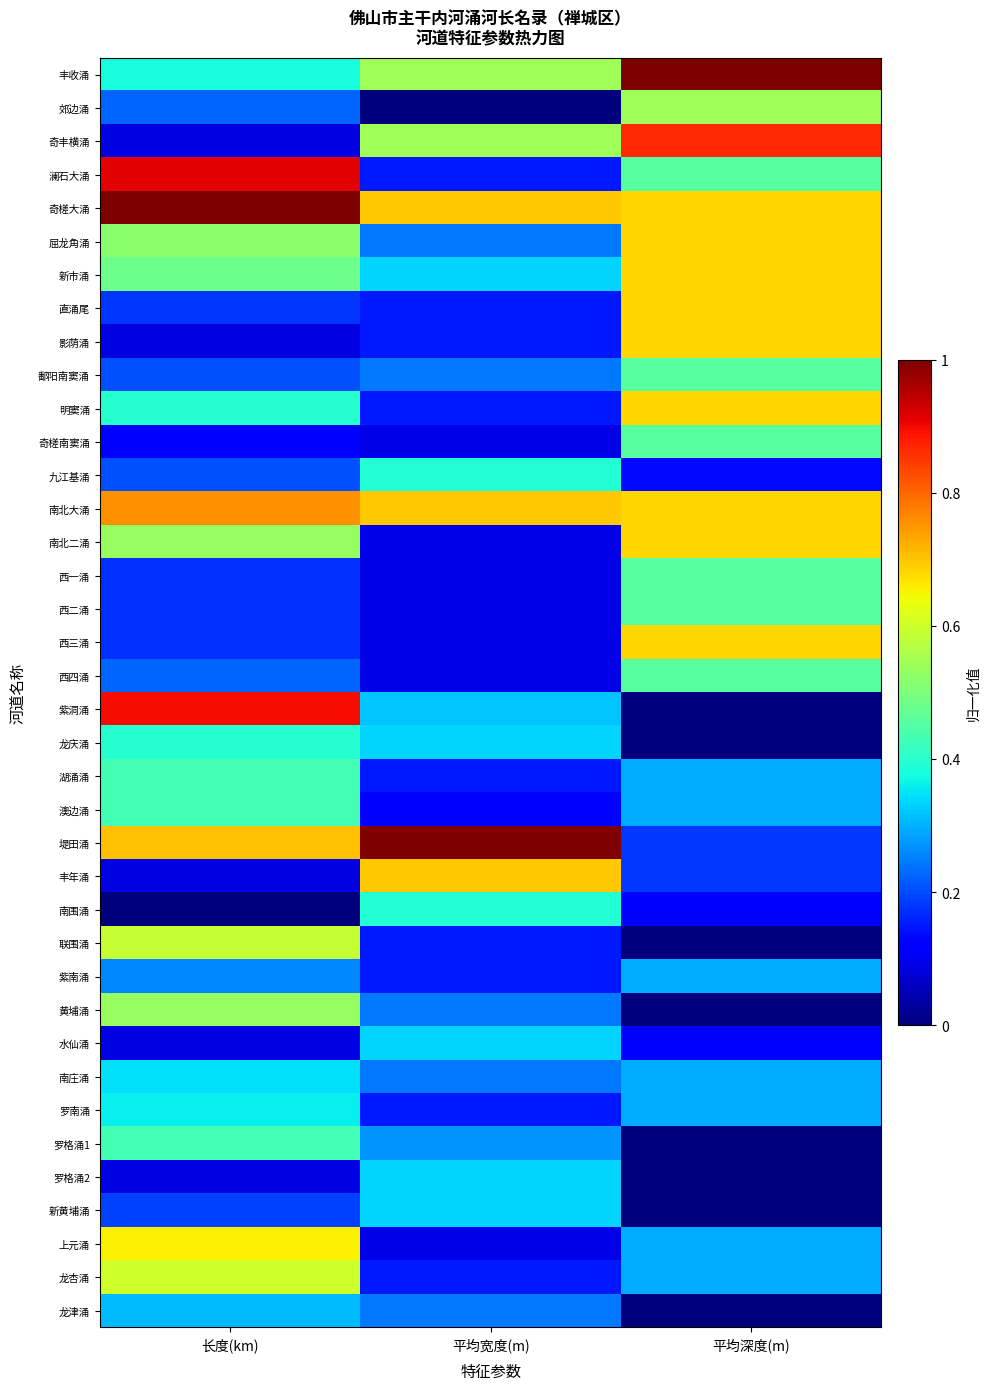

Reading left to right, list all the values displayed in this chart.

丰收涌: 长度(km)=0.4	平均宽度(m)=0.5	平均深度(m)=1.0
郊边涌: 长度(km)=0.2	平均宽度(m)=0.0	平均深度(m)=0.5
奇丰横涌: 长度(km)=0.1	平均宽度(m)=0.5	平均深度(m)=0.9
澜石大涌: 长度(km)=0.9	平均宽度(m)=0.2	平均深度(m)=0.5
奇槎大涌: 长度(km)=1.0	平均宽度(m)=0.7	平均深度(m)=0.7
屈龙角涌: 长度(km)=0.5	平均宽度(m)=0.2	平均深度(m)=0.7
新市涌: 长度(km)=0.5	平均宽度(m)=0.3	平均深度(m)=0.7
直涌尾: 长度(km)=0.2	平均宽度(m)=0.2	平均深度(m)=0.7
影荫涌: 长度(km)=0.1	平均宽度(m)=0.2	平均深度(m)=0.7
鄱阳南窦涌: 长度(km)=0.2	平均宽度(m)=0.2	平均深度(m)=0.5
明窦涌: 长度(km)=0.4	平均宽度(m)=0.2	平均深度(m)=0.7
奇槎南窦涌: 长度(km)=0.1	平均宽度(m)=0.1	平均深度(m)=0.5
九江基涌: 长度(km)=0.2	平均宽度(m)=0.4	平均深度(m)=0.1
南北大涌: 长度(km)=0.8	平均宽度(m)=0.7	平均深度(m)=0.7
南北二涌: 长度(km)=0.5	平均宽度(m)=0.1	平均深度(m)=0.7
西一涌: 长度(km)=0.2	平均宽度(m)=0.1	平均深度(m)=0.5
西二涌: 长度(km)=0.2	平均宽度(m)=0.1	平均深度(m)=0.5
西三涌: 长度(km)=0.2	平均宽度(m)=0.1	平均深度(m)=0.7
西四涌: 长度(km)=0.2	平均宽度(m)=0.1	平均深度(m)=0.5
紫洞涌: 长度(km)=0.9	平均宽度(m)=0.3	平均深度(m)=0.0
龙庆涌: 长度(km)=0.4	平均宽度(m)=0.3	平均深度(m)=0.0
湖涌涌: 长度(km)=0.4	平均宽度(m)=0.2	平均深度(m)=0.3
澳边涌: 长度(km)=0.4	平均宽度(m)=0.1	平均深度(m)=0.3
堤田涌: 长度(km)=0.7	平均宽度(m)=1.0	平均深度(m)=0.2
丰年涌: 长度(km)=0.1	平均宽度(m)=0.7	平均深度(m)=0.2
南围涌: 长度(km)=0.0	平均宽度(m)=0.4	平均深度(m)=0.1
联围涌: 长度(km)=0.6	平均宽度(m)=0.2	平均深度(m)=0.0
紫南涌: 长度(km)=0.3	平均宽度(m)=0.2	平均深度(m)=0.3
黄埔涌: 长度(km)=0.5	平均宽度(m)=0.2	平均深度(m)=0.0
水仙涌: 长度(km)=0.1	平均宽度(m)=0.3	平均深度(m)=0.1
南庄涌: 长度(km)=0.3	平均宽度(m)=0.2	平均深度(m)=0.3
罗南涌: 长度(km)=0.4	平均宽度(m)=0.2	平均深度(m)=0.3
罗格涌1: 长度(km)=0.4	平均宽度(m)=0.3	平均深度(m)=0.0
罗格涌2: 长度(km)=0.1	平均宽度(m)=0.3	平均深度(m)=0.0
新黄埔涌: 长度(km)=0.2	平均宽度(m)=0.3	平均深度(m)=0.0
上元涌: 长度(km)=0.7	平均宽度(m)=0.1	平均深度(m)=0.3
龙杏涌: 长度(km)=0.6	平均宽度(m)=0.2	平均深度(m)=0.3
龙津涌: 长度(km)=0.3	平均宽度(m)=0.2	平均深度(m)=0.0